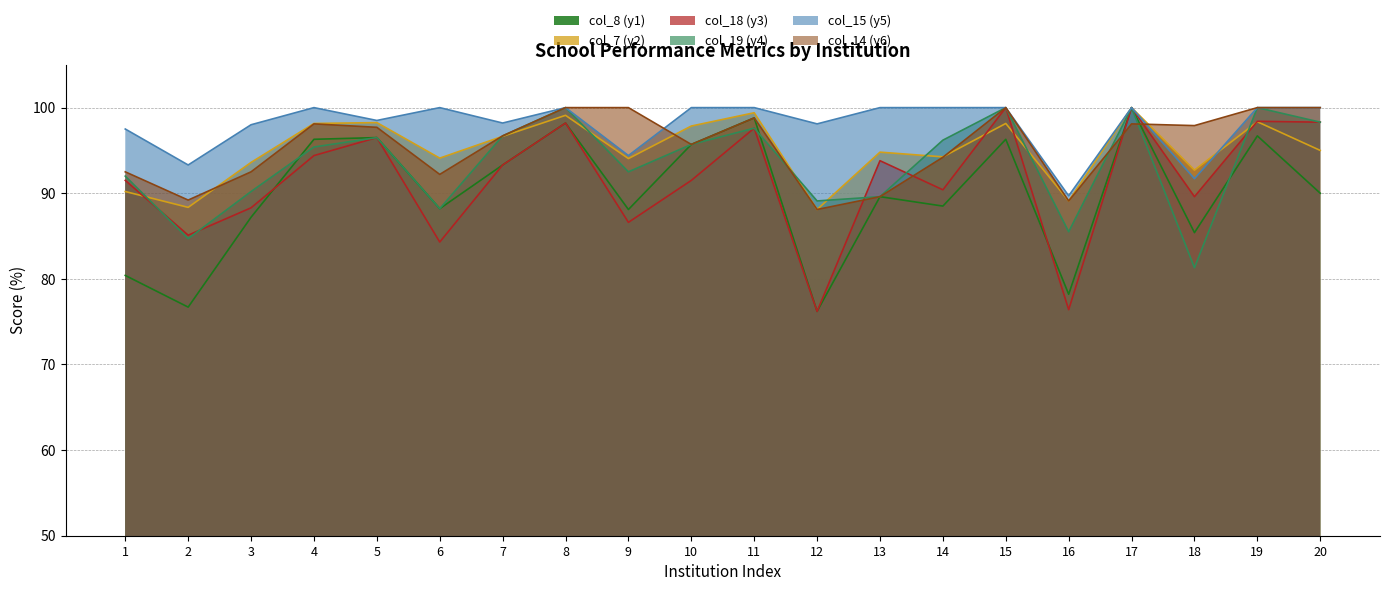

What is the difference between the maximum and minimum values in the col_18 (y3) series?

23.8